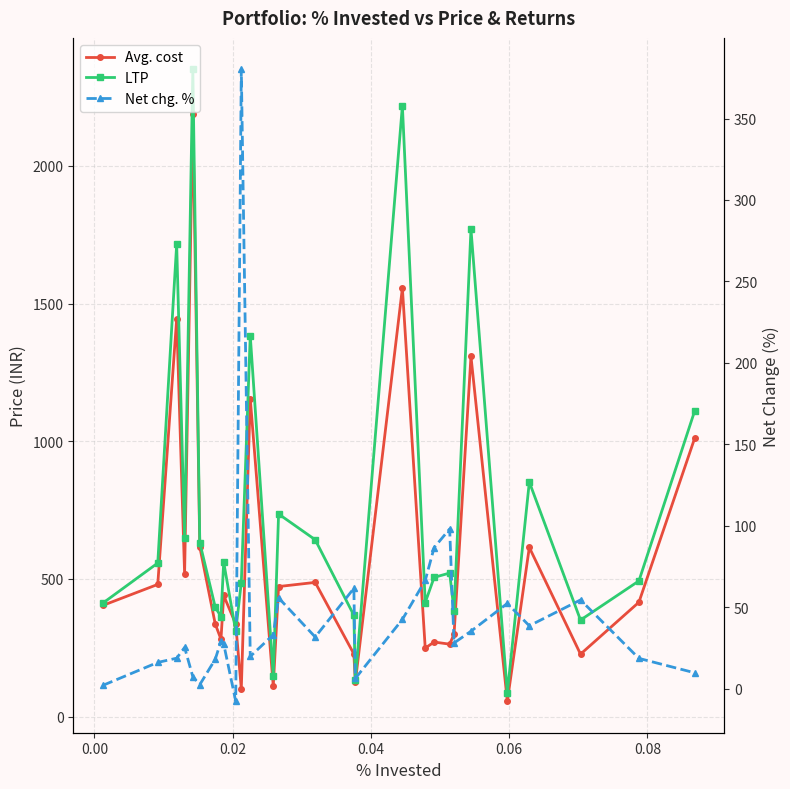

What is the average value of the Net chg. % series?

45.0